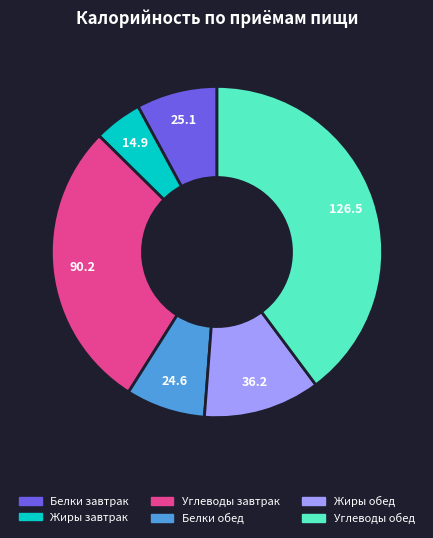

Does Углеводы обед represent more than half of the total?

No